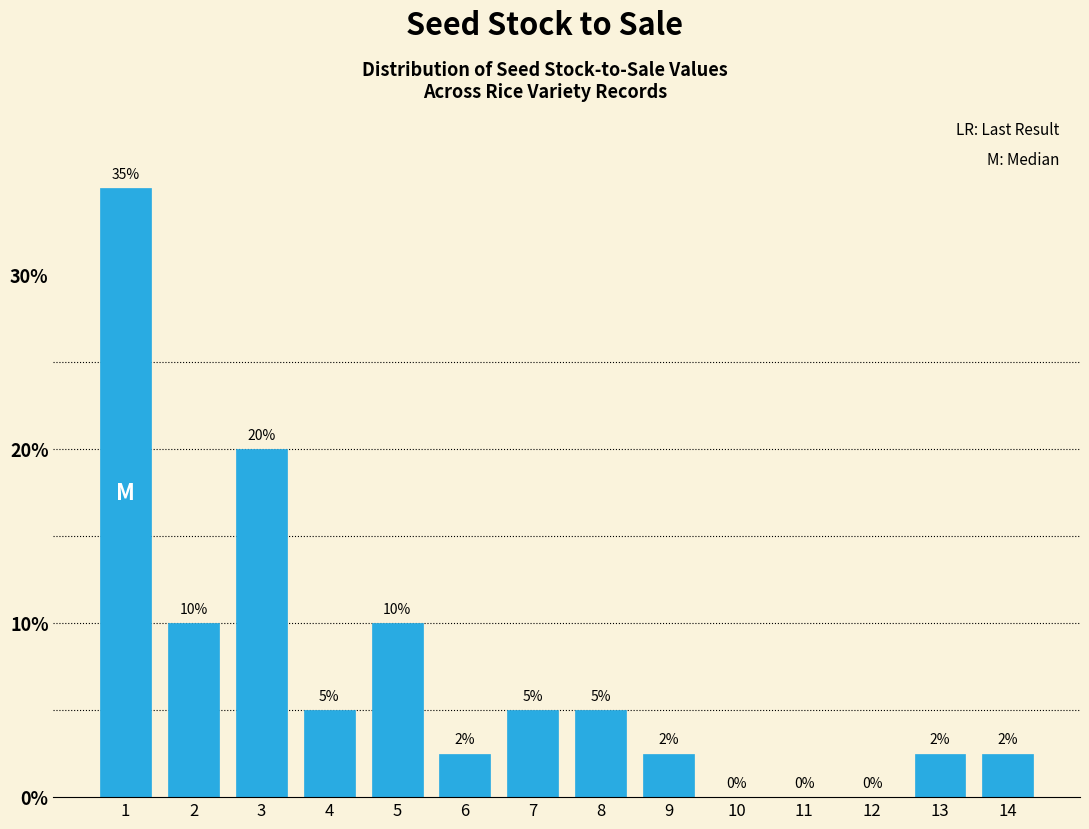

True or false: the data shows 10.0 at 5.

True